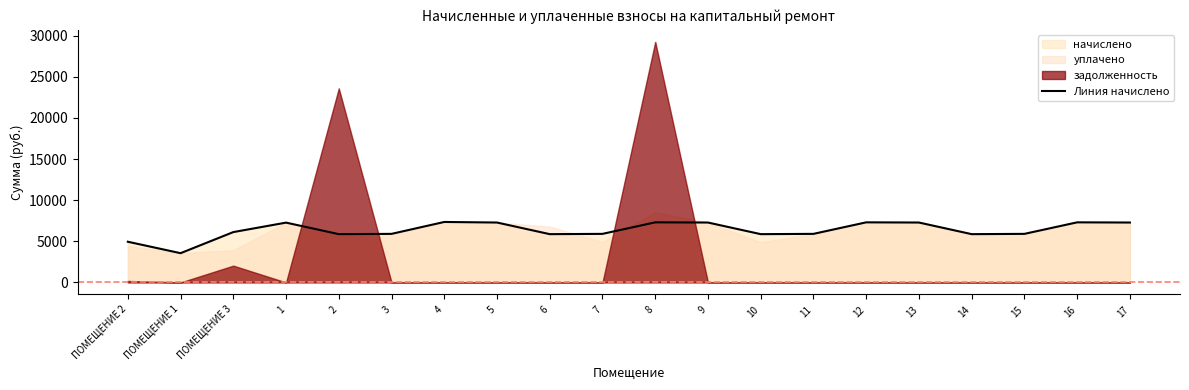

How many interior local valleys (lower than both neighbors) does the data have?

5